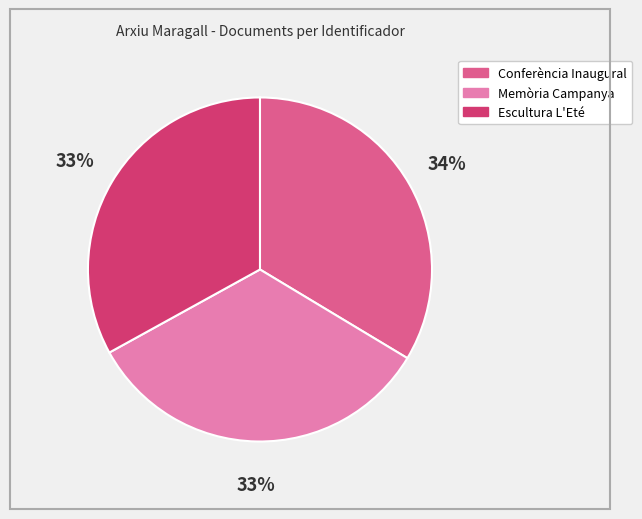

Do Escultura L'Eté and Conferència Inaugural together represent more than half of the pie?

Yes